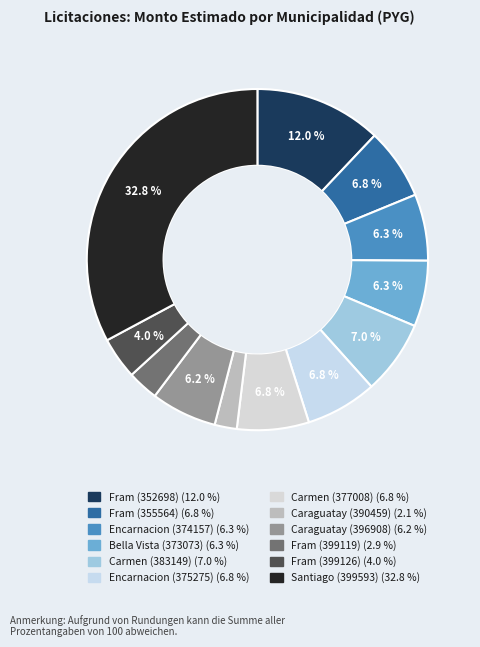

How many slices are in this pie chart?

12